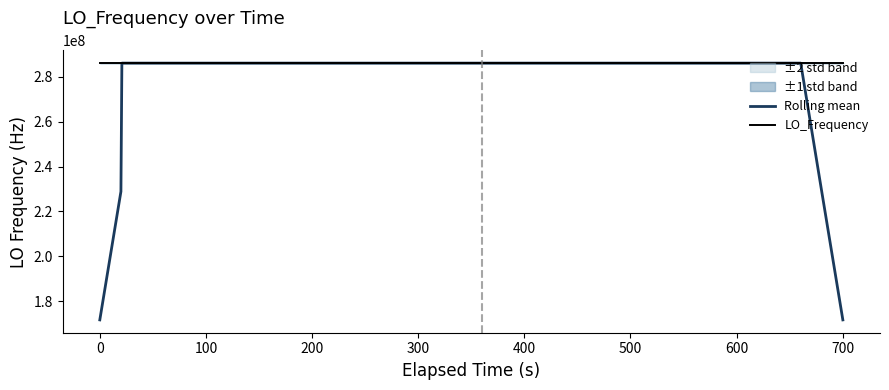

The value of LO_Frequency at 26 is 406483726.9. True or false?

False